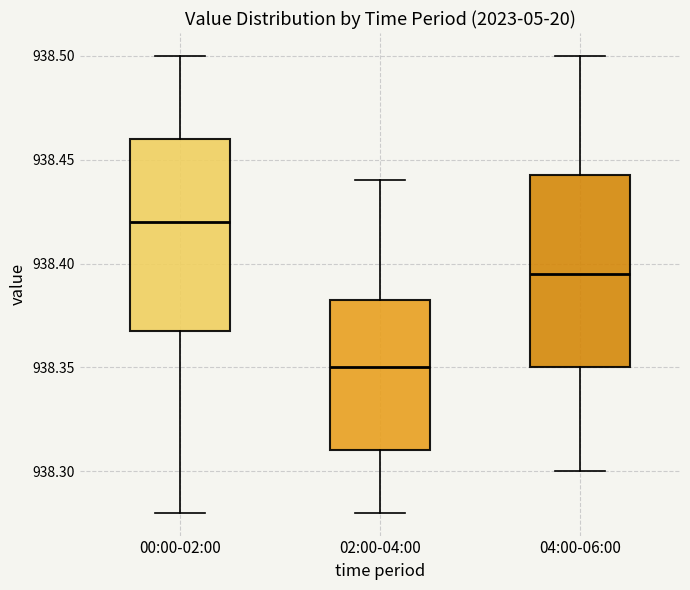

Reading left to right, transcribe this box plot: for each box, give where its median line is, the range the box spans, and where its two whiskers end, as read against the y-axis. The values are not printed on the chart, so give them approximately, as read against the axis.

00:00-02:00: median 938.420, box 938.370 to 938.460, whiskers 938.280 to 938.500
02:00-04:00: median 938.350, box 938.310 to 938.385, whiskers 938.280 to 938.440
04:00-06:00: median 938.395, box 938.350 to 938.445, whiskers 938.300 to 938.500